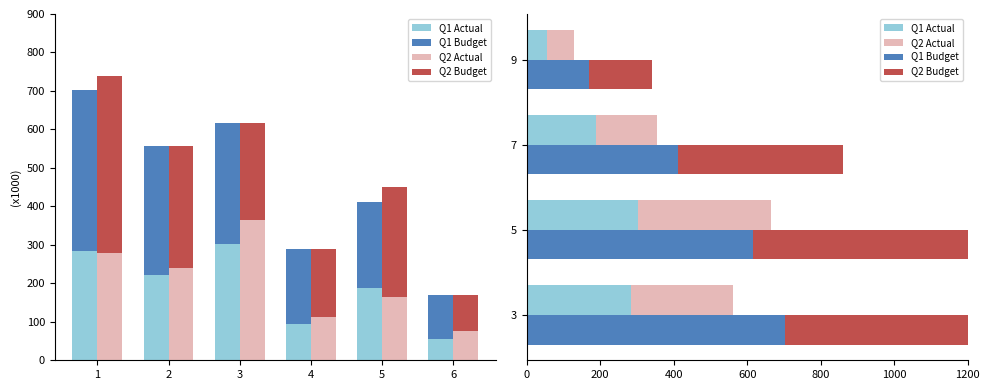

How many series are shown in this chart?

4